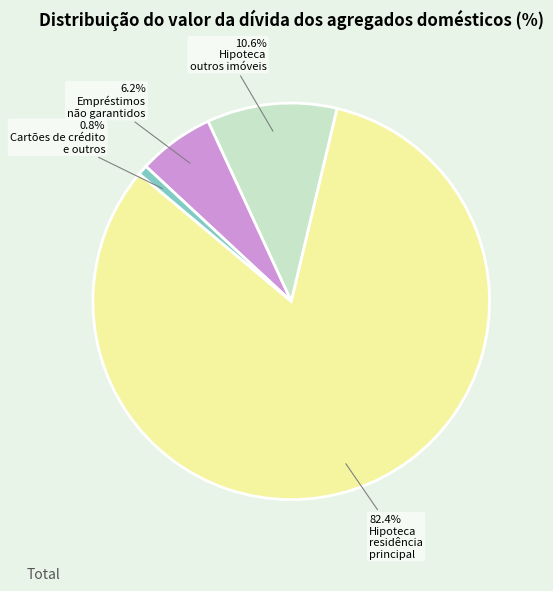

Is there a majority slice in this chart?

Yes